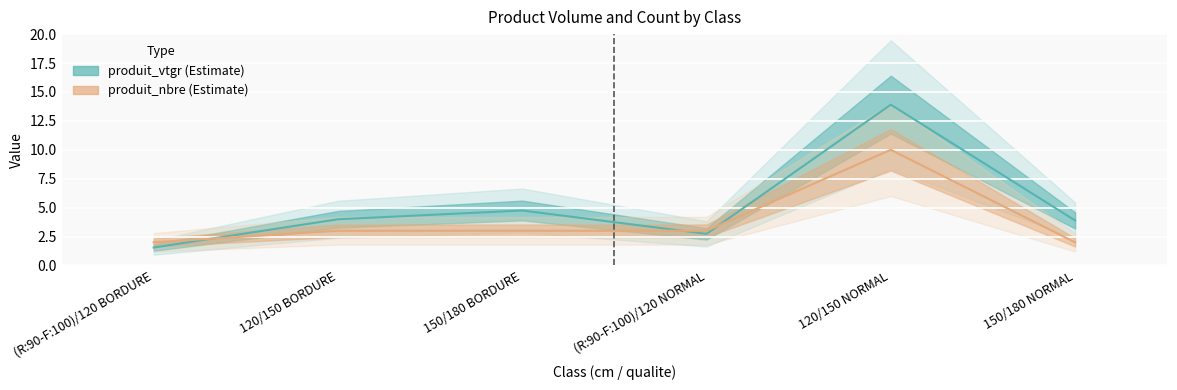

At how many categories does at least one series exceed 4?

2